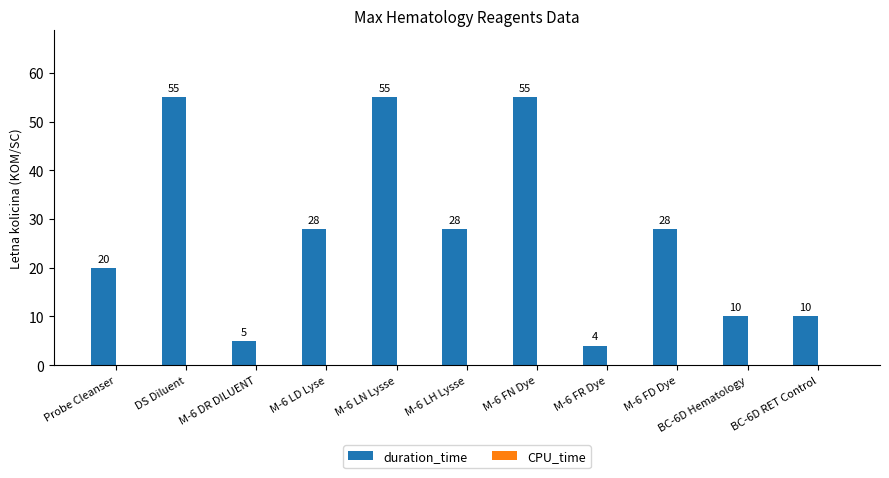

At which label does the data first exceed 28?

DS Diluent